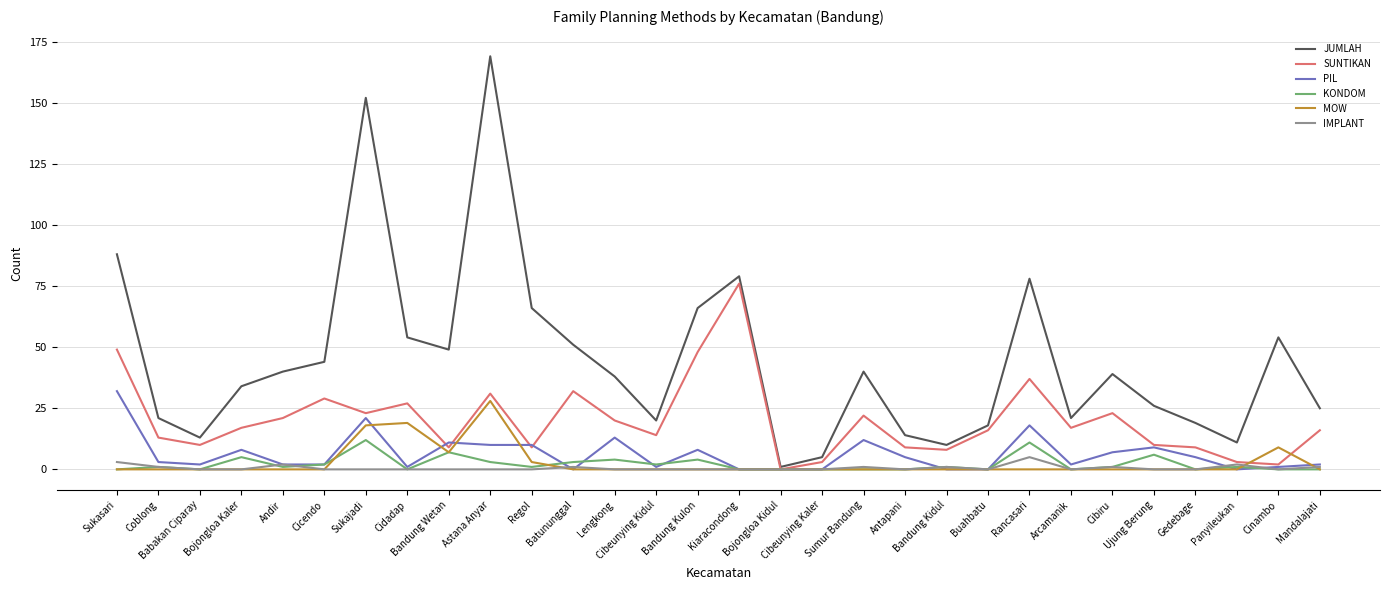

Reading left to right, transcribe all the data shown in this chart.

JUMLAH: Sukasari=88	Coblong=21	Babakan Ciparay=13	Bojongloa Kaler=34	Andir=40	Cicendo=44	Sukajadi=152	Cidadap=54	Bandung Wetan=49	Astana Anyar=169	Regol=66	Batununggal=51	Lengkong=38	Cibeunying Kidul=20	Bandung Kulon=66	Kiaracondong=79	Bojongloa Kidul=1	Cibeunying Kaler=5	Sumur Bandung=40	Antapani=14	Bandung Kidul=10	Buahbatu=18	Rancasari=78	Arcamanik=21	Cibiru=39	Ujung Berung=26	Gedebage=19	Panyileukan=11	Cinambo=54	Mandalajati=25
SUNTIKAN: Sukasari=49	Coblong=13	Babakan Ciparay=10	Bojongloa Kaler=17	Andir=21	Cicendo=29	Sukajadi=23	Cidadap=27	Bandung Wetan=9	Astana Anyar=31	Regol=9	Batununggal=32	Lengkong=20	Cibeunying Kidul=14	Bandung Kulon=48	Kiaracondong=76	Bojongloa Kidul=0	Cibeunying Kaler=3	Sumur Bandung=22	Antapani=9	Bandung Kidul=8	Buahbatu=16	Rancasari=37	Arcamanik=17	Cibiru=23	Ujung Berung=10	Gedebage=9	Panyileukan=3	Cinambo=2	Mandalajati=16
PIL: Sukasari=32	Coblong=3	Babakan Ciparay=2	Bojongloa Kaler=8	Andir=2	Cicendo=2	Sukajadi=21	Cidadap=1	Bandung Wetan=11	Astana Anyar=10	Regol=10	Batununggal=0	Lengkong=13	Cibeunying Kidul=1	Bandung Kulon=8	Kiaracondong=0	Bojongloa Kidul=0	Cibeunying Kaler=0	Sumur Bandung=12	Antapani=5	Bandung Kidul=0	Buahbatu=0	Rancasari=18	Arcamanik=2	Cibiru=7	Ujung Berung=9	Gedebage=5	Panyileukan=0	Cinambo=1	Mandalajati=2
KONDOM: Sukasari=0	Coblong=1	Babakan Ciparay=0	Bojongloa Kaler=5	Andir=1	Cicendo=2	Sukajadi=12	Cidadap=0	Bandung Wetan=7	Astana Anyar=3	Regol=1	Batununggal=3	Lengkong=4	Cibeunying Kidul=2	Bandung Kulon=4	Kiaracondong=0	Bojongloa Kidul=0	Cibeunying Kaler=0	Sumur Bandung=0	Antapani=0	Bandung Kidul=1	Buahbatu=0	Rancasari=11	Arcamanik=0	Cibiru=1	Ujung Berung=6	Gedebage=0	Panyileukan=1	Cinambo=0	Mandalajati=0
MOW: Sukasari=0	Coblong=0	Babakan Ciparay=0	Bojongloa Kaler=0	Andir=0	Cicendo=0	Sukajadi=18	Cidadap=19	Bandung Wetan=7	Astana Anyar=28	Regol=3	Batununggal=0	Lengkong=0	Cibeunying Kidul=0	Bandung Kulon=0	Kiaracondong=0	Bojongloa Kidul=0	Cibeunying Kaler=0	Sumur Bandung=0	Antapani=0	Bandung Kidul=0	Buahbatu=0	Rancasari=0	Arcamanik=0	Cibiru=0	Ujung Berung=0	Gedebage=0	Panyileukan=0	Cinambo=9	Mandalajati=0
IMPLANT: Sukasari=3	Coblong=1	Babakan Ciparay=0	Bojongloa Kaler=0	Andir=2	Cicendo=0	Sukajadi=0	Cidadap=0	Bandung Wetan=0	Astana Anyar=0	Regol=0	Batununggal=1	Lengkong=0	Cibeunying Kidul=0	Bandung Kulon=0	Kiaracondong=0	Bojongloa Kidul=0	Cibeunying Kaler=0	Sumur Bandung=1	Antapani=0	Bandung Kidul=1	Buahbatu=0	Rancasari=5	Arcamanik=0	Cibiru=1	Ujung Berung=0	Gedebage=0	Panyileukan=2	Cinambo=0	Mandalajati=1